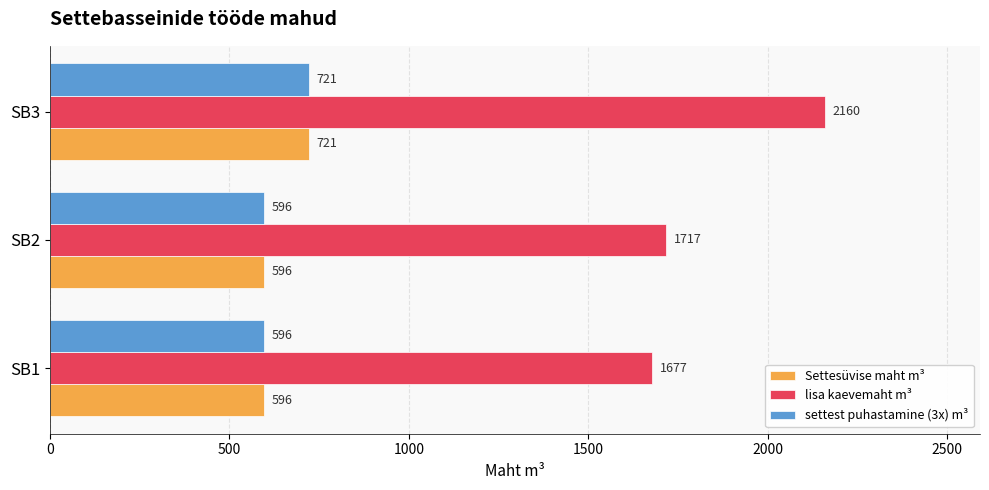

At which category is the sum across all series the highest?

SB3